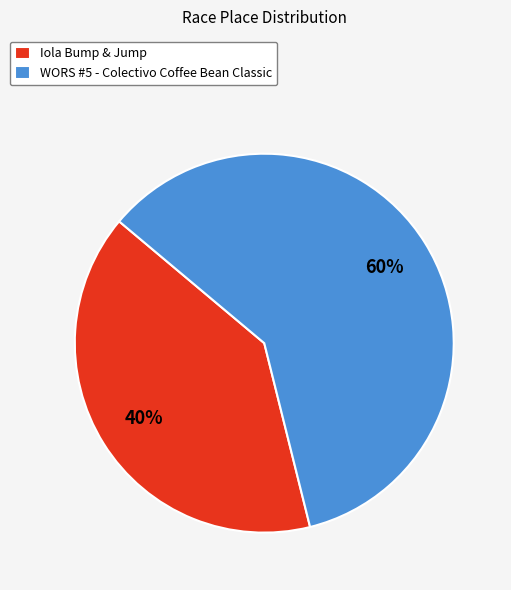

Is the sum of Iola Bump & Jump and WORS #5 - Colectivo Coffee Bean Classic greater than half?

Yes